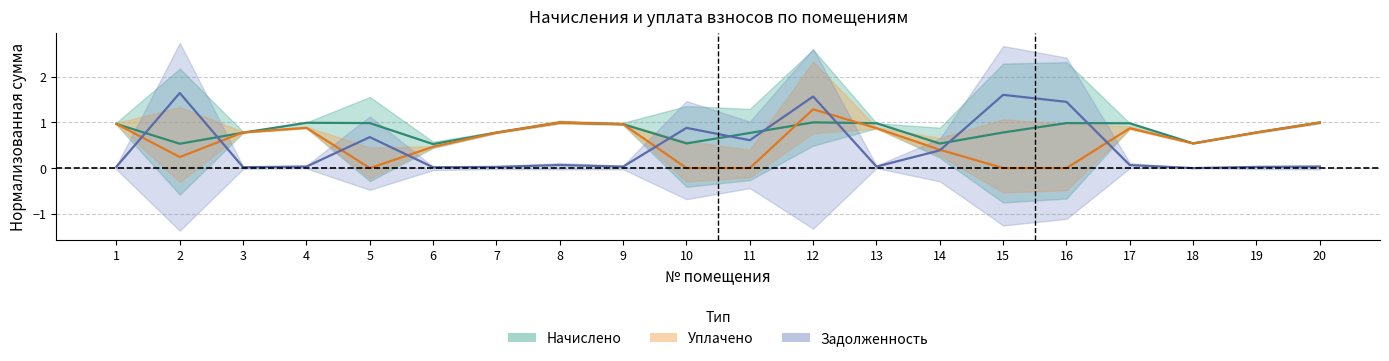

What is the difference between the highest and lowest values at 11?

0.8